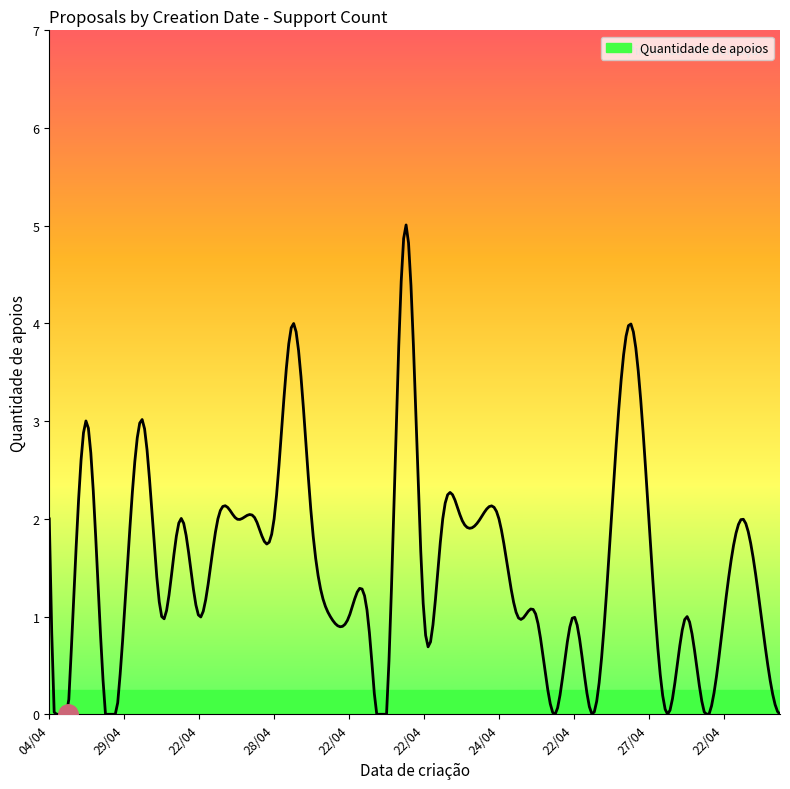

What is the greatest value displayed?

5.0